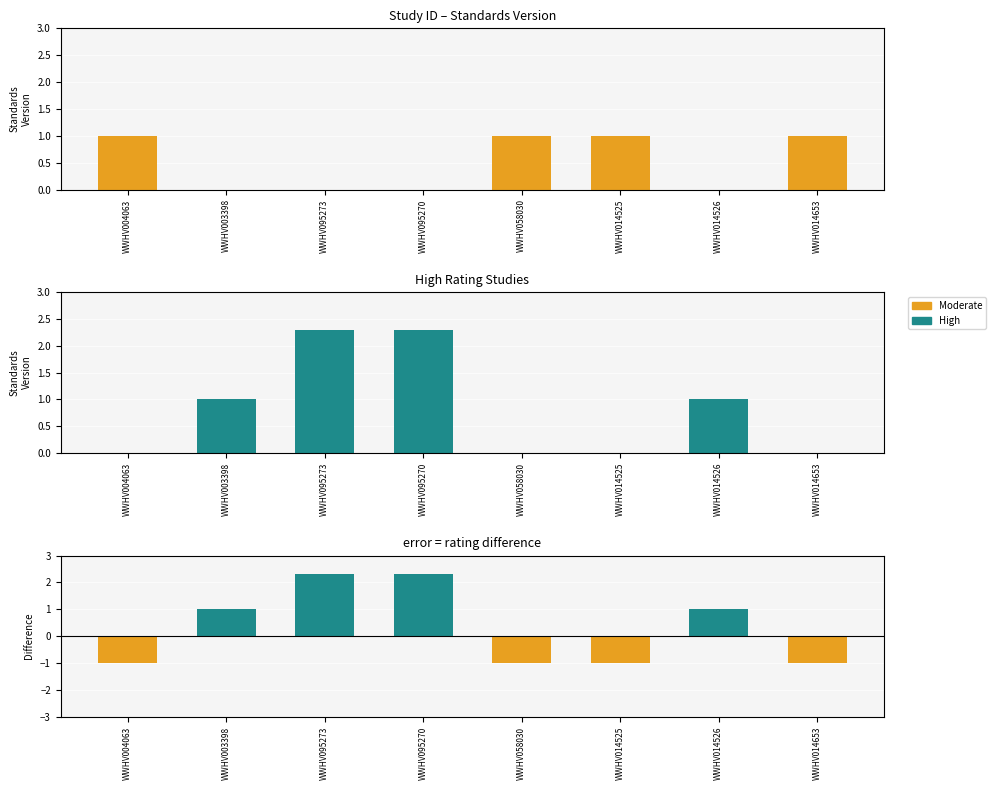

The value of High at WWHV095273 is 3.9. True or false?

False